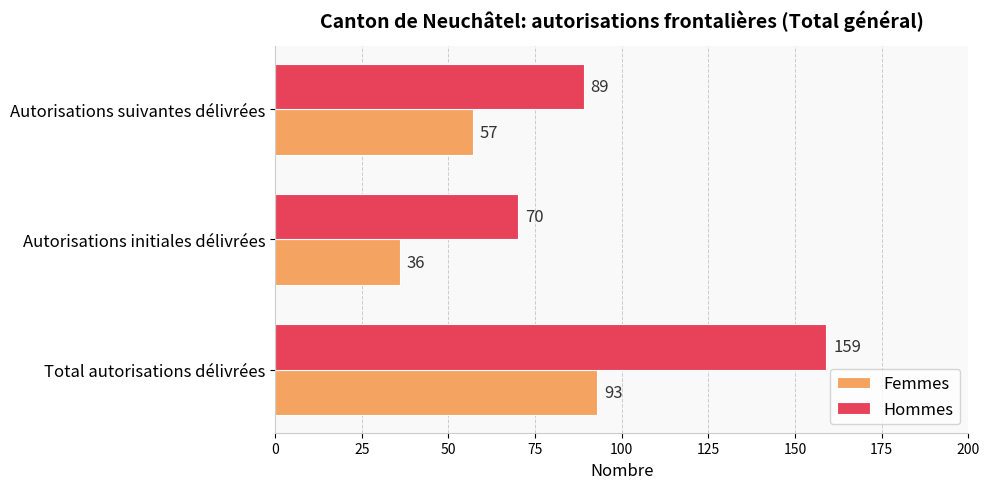

Which series has the largest total across all categories?

Hommes